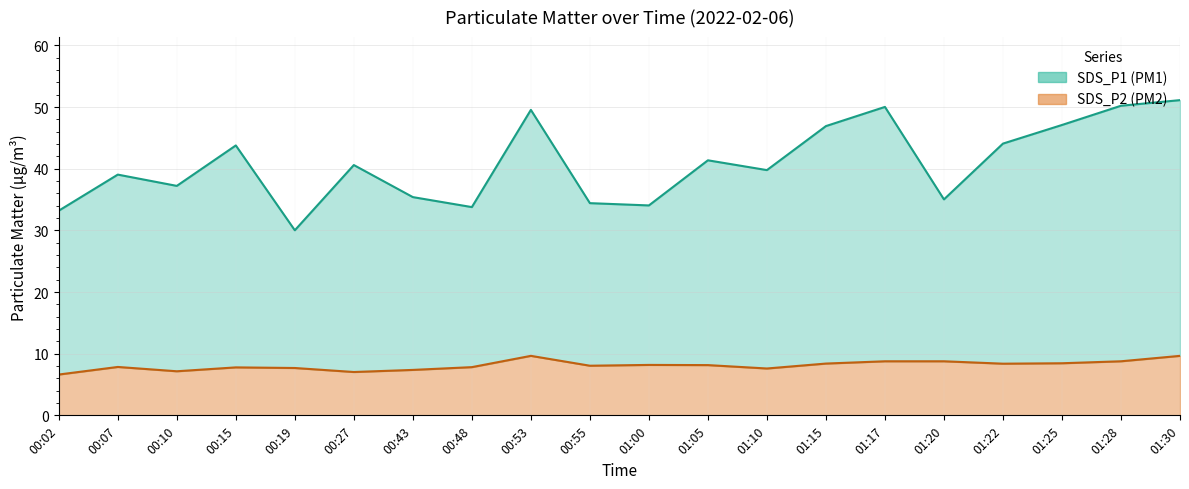

True or false: SDS_P1 (upper) has a value of 59.9 at 00:43.

False